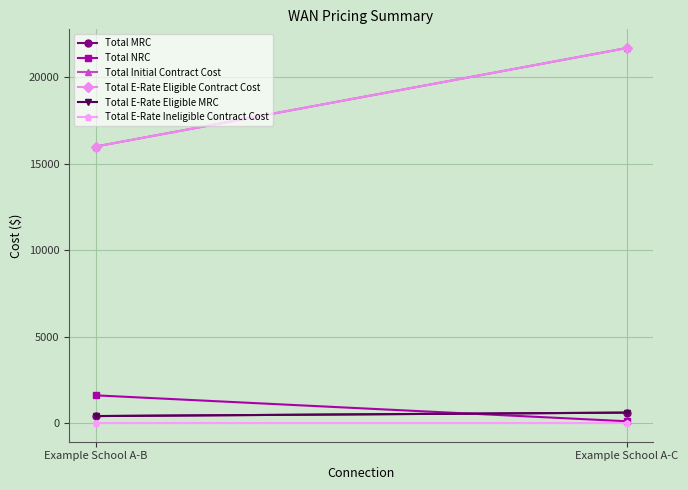

The value of Total NRC at Example School A-C is 100. True or false?

True